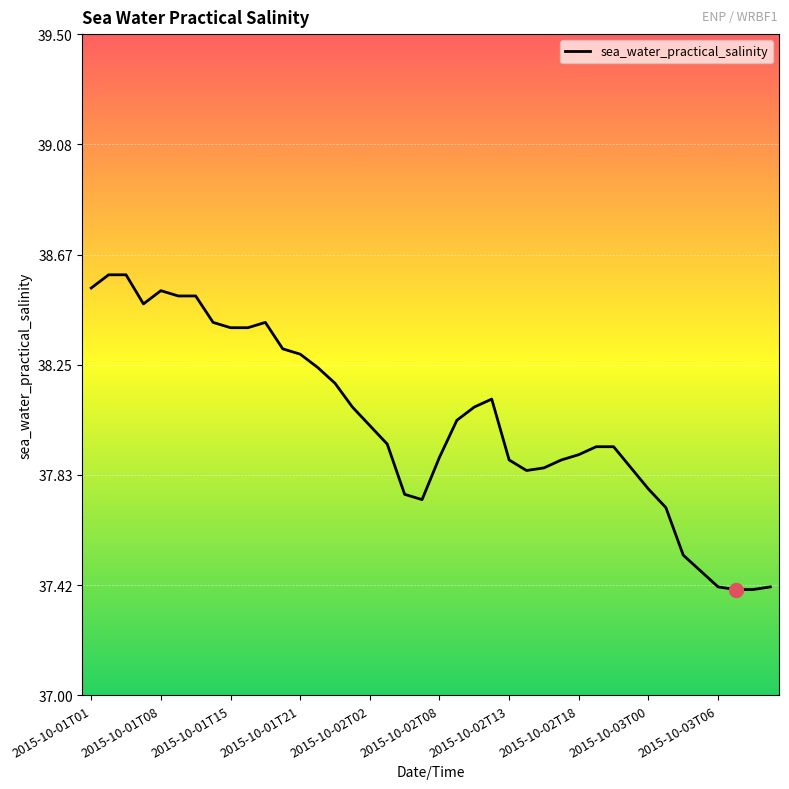

Is this an area chart (filled region under the line)?

No